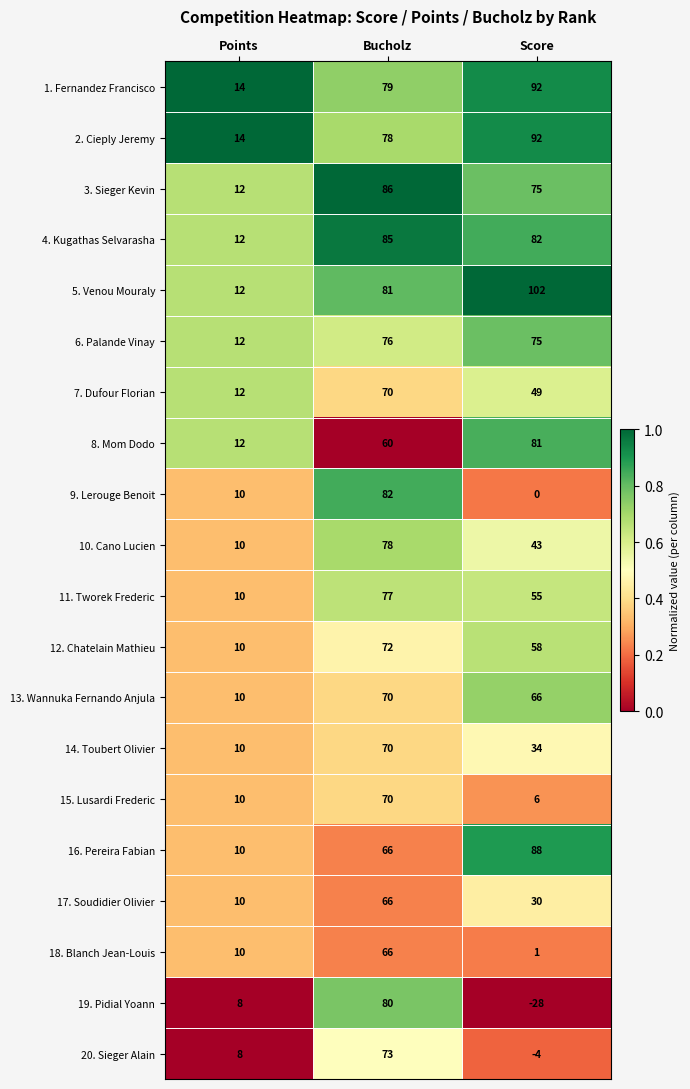

The 2. Cieply Jeremy series shows 92 at Score. True or false?

True